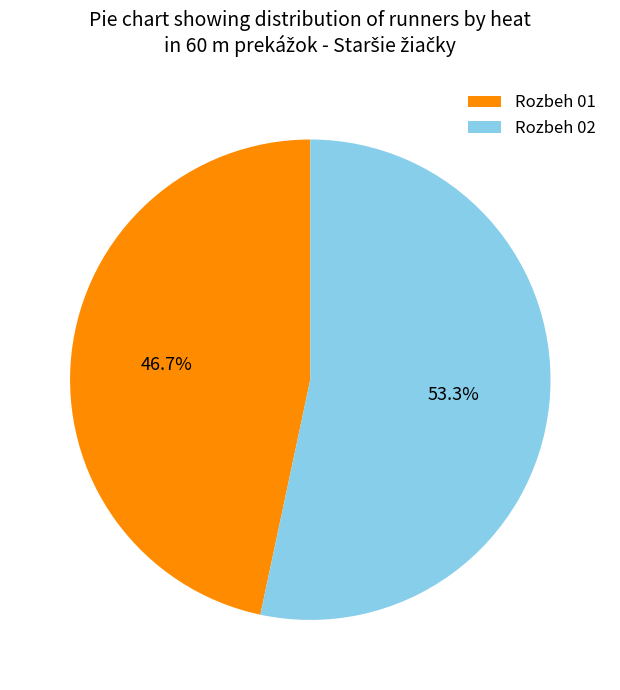

What percentage is NOT represented by Rozbeh 01?

53.3%